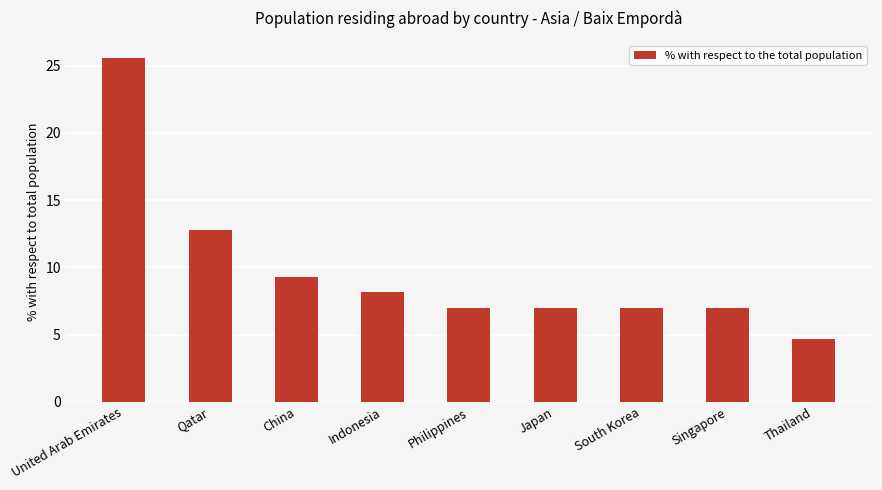

What is the approximate value at Philippines?

7.0